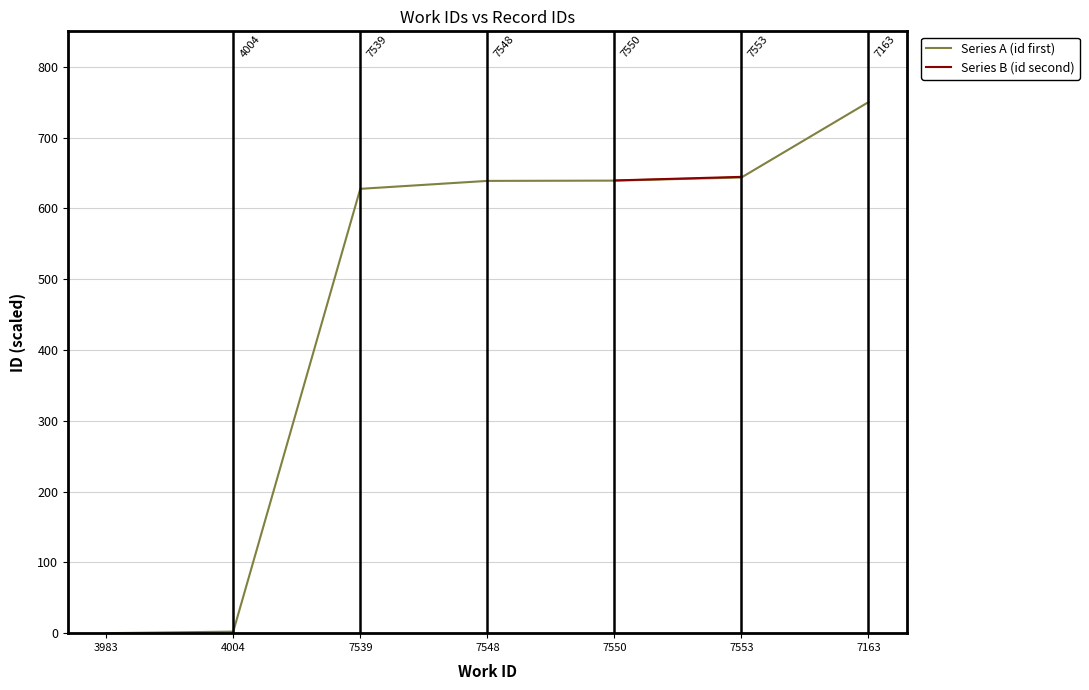

At which label is Series A (id first) closest to 375?

7539